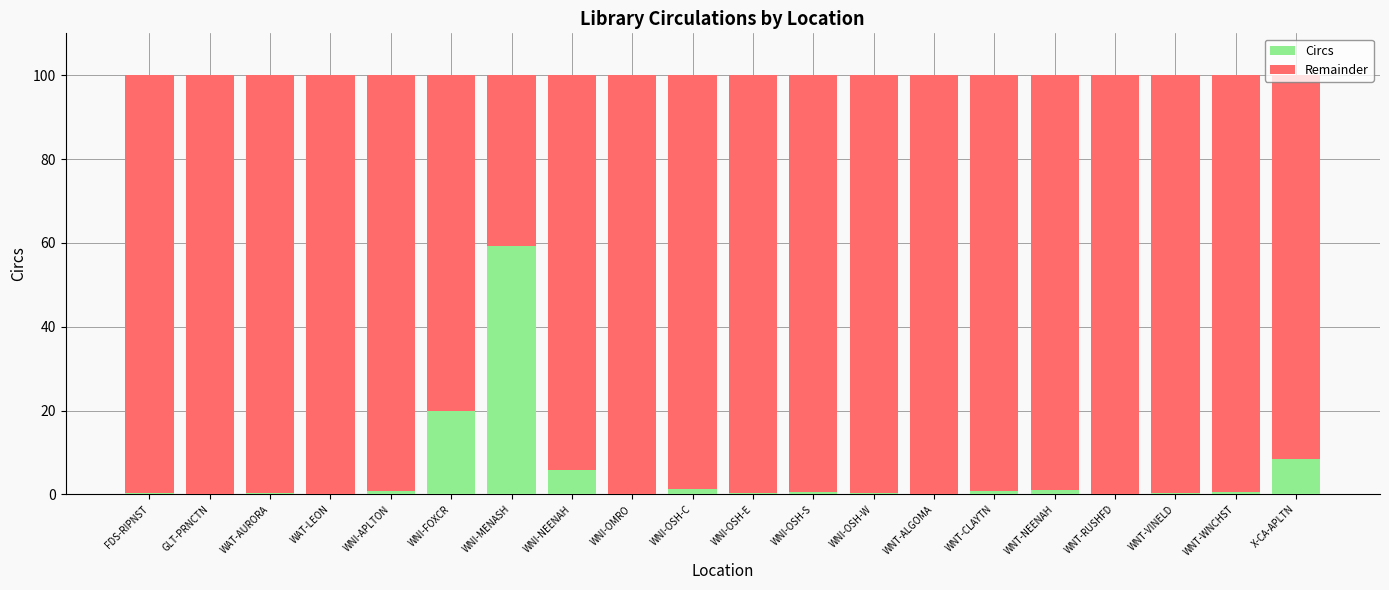

Is it true that Circs equals 0.0 at GLT-PRNCTN?

True